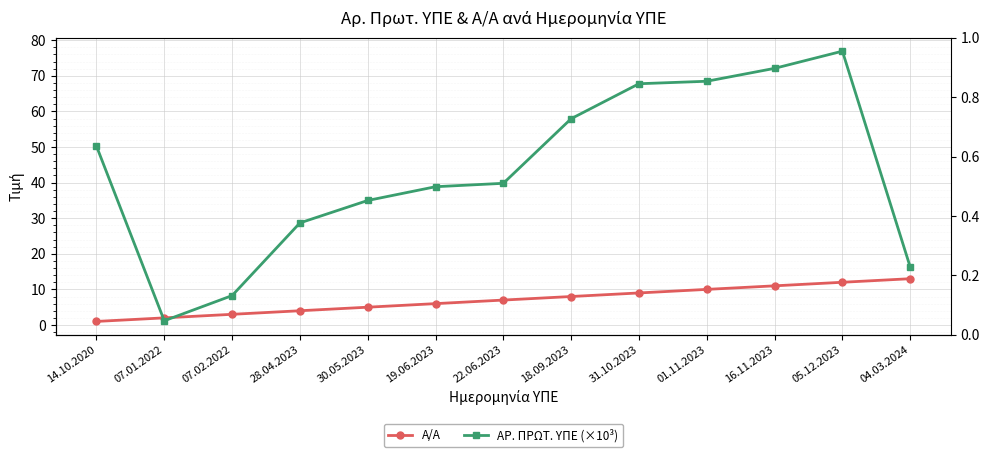

What is the value of the ΑΡ. ΠΡΩΤ. ΥΠΕ (×10³) point at the 11th from the left?

72.1